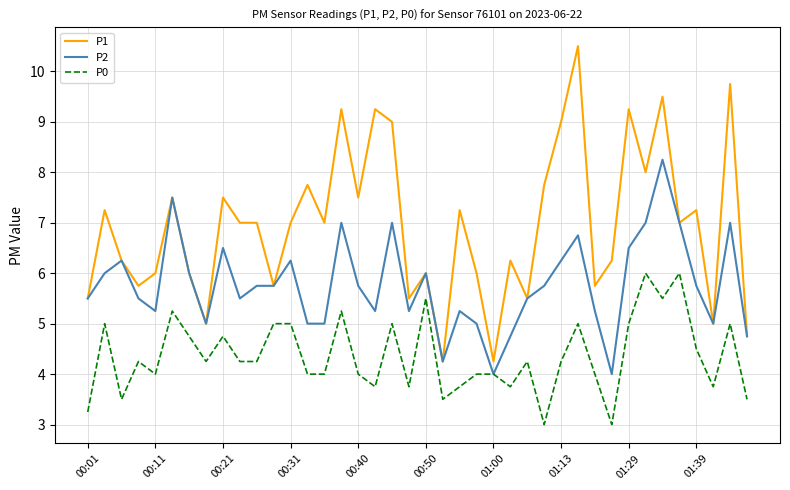

What is the maximum value for P1?

10.5